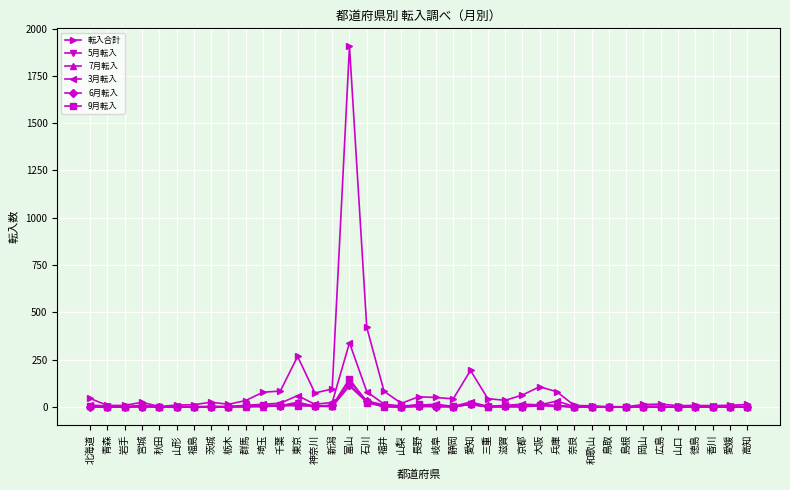

What is the maximum value for 7月転入?

139